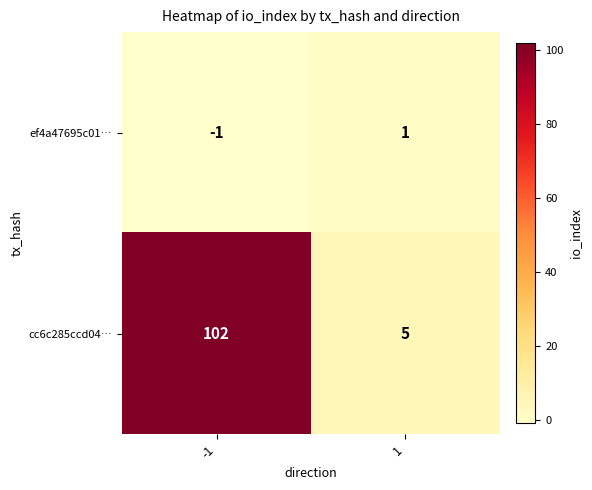

What is the spread (max minus min) of values at 1?

4